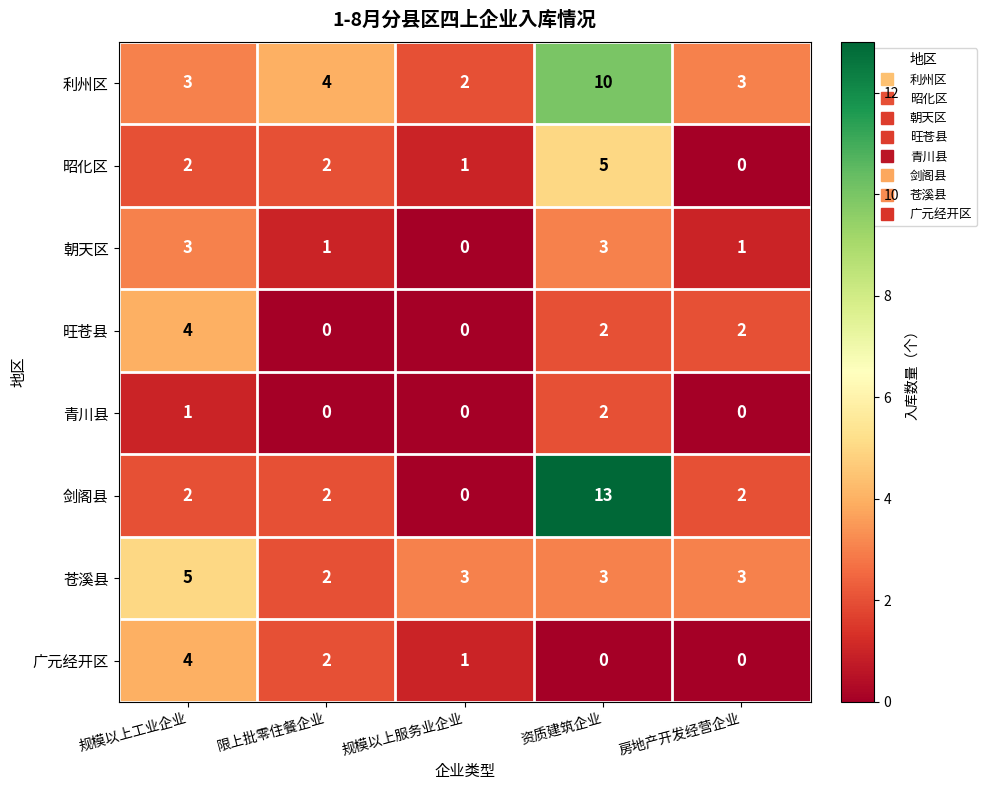

How many series are shown in this chart?

8